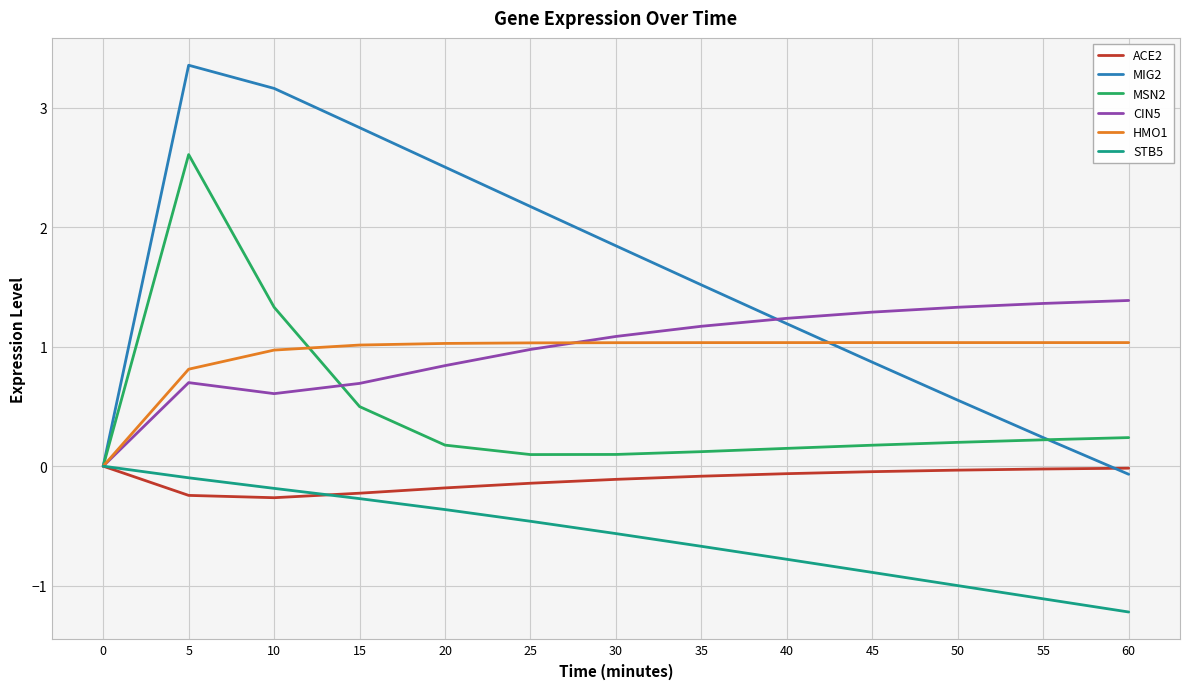

How many categories are shown in the chart?

13